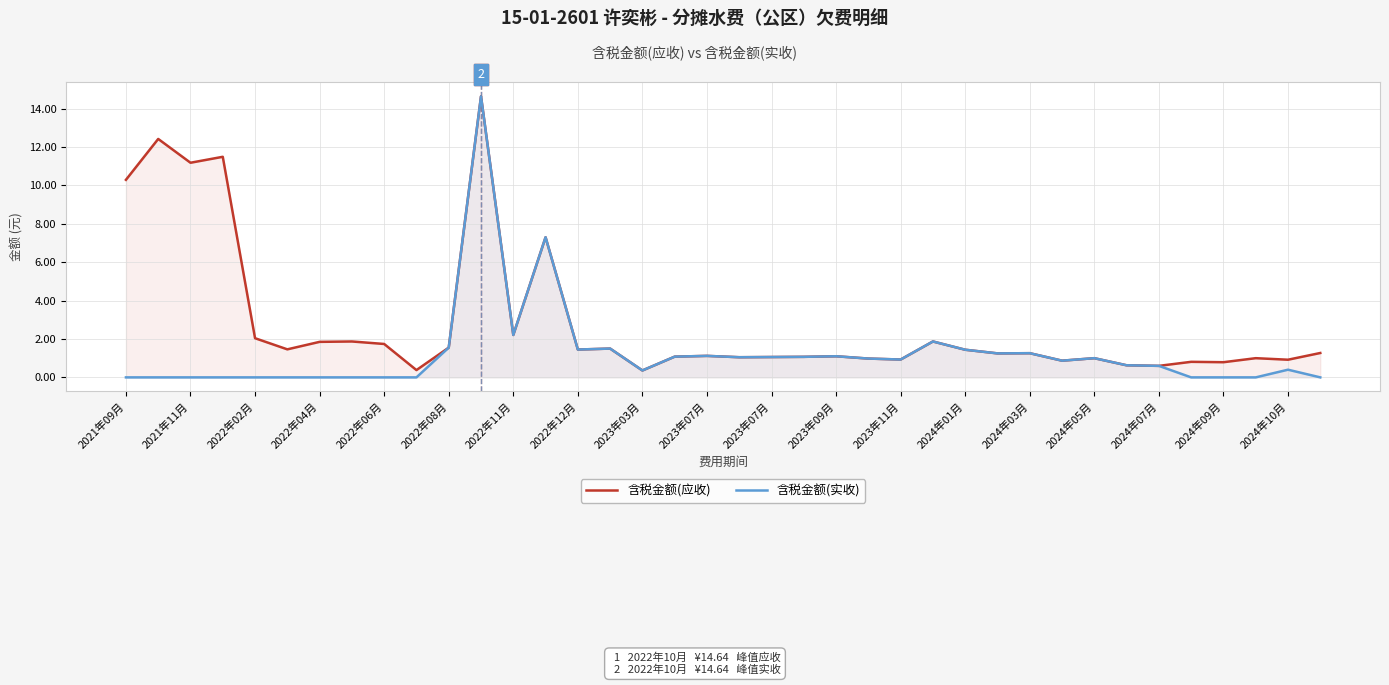

How many distinct data groups are displayed?

2